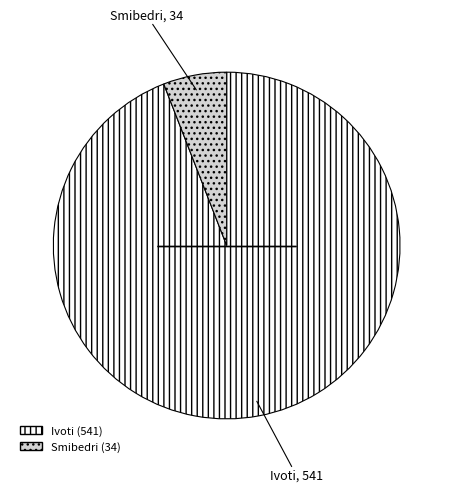

Between Smibedri (34) and Ivoti (541), which is larger?

Ivoti (541)